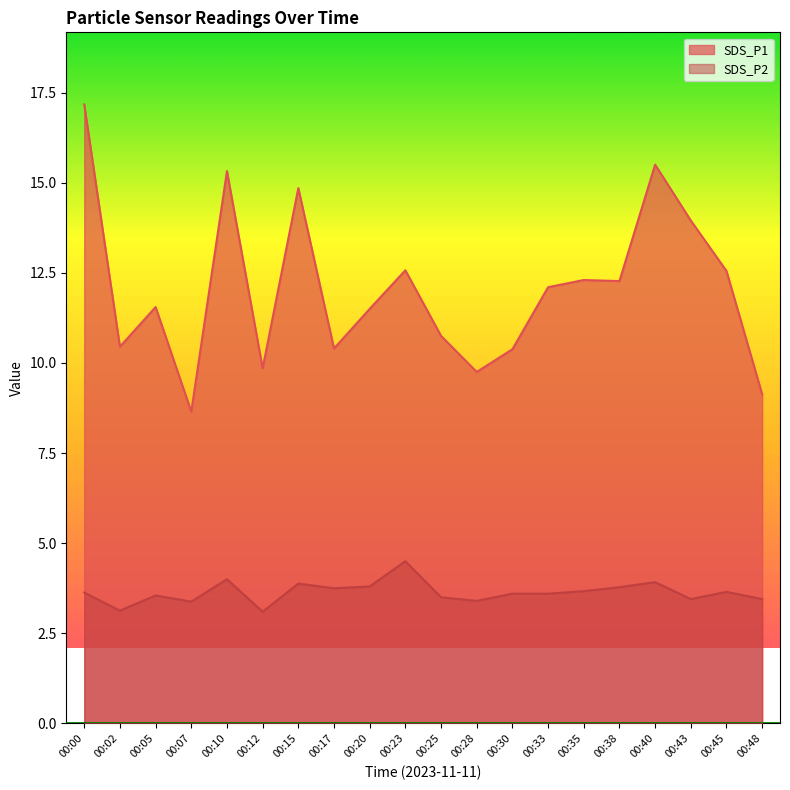

True or false: SDS_P1 has a value of 19.3 at 00:23.

False